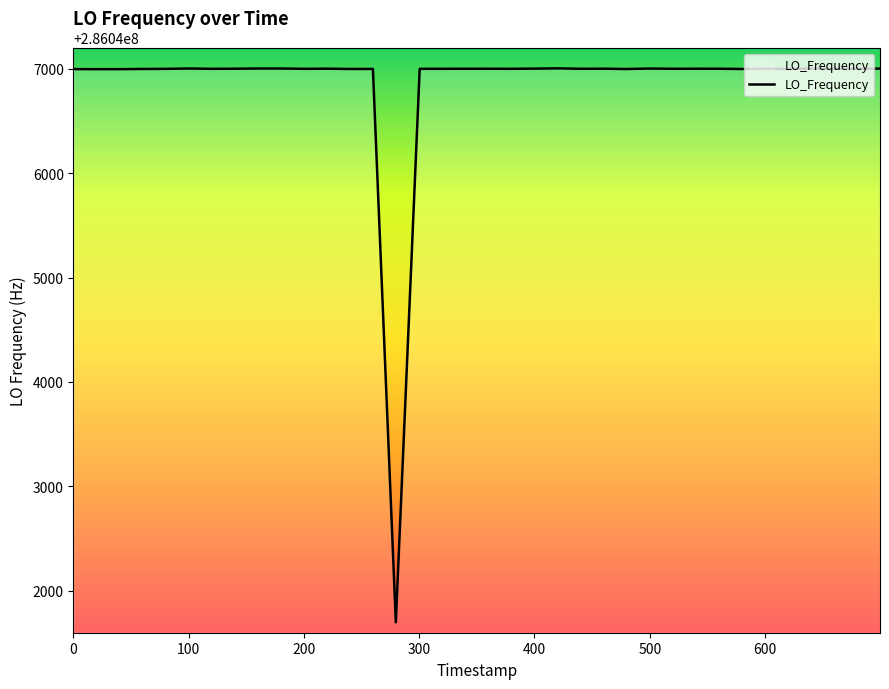

What is the greatest value displayed?

286047004.2